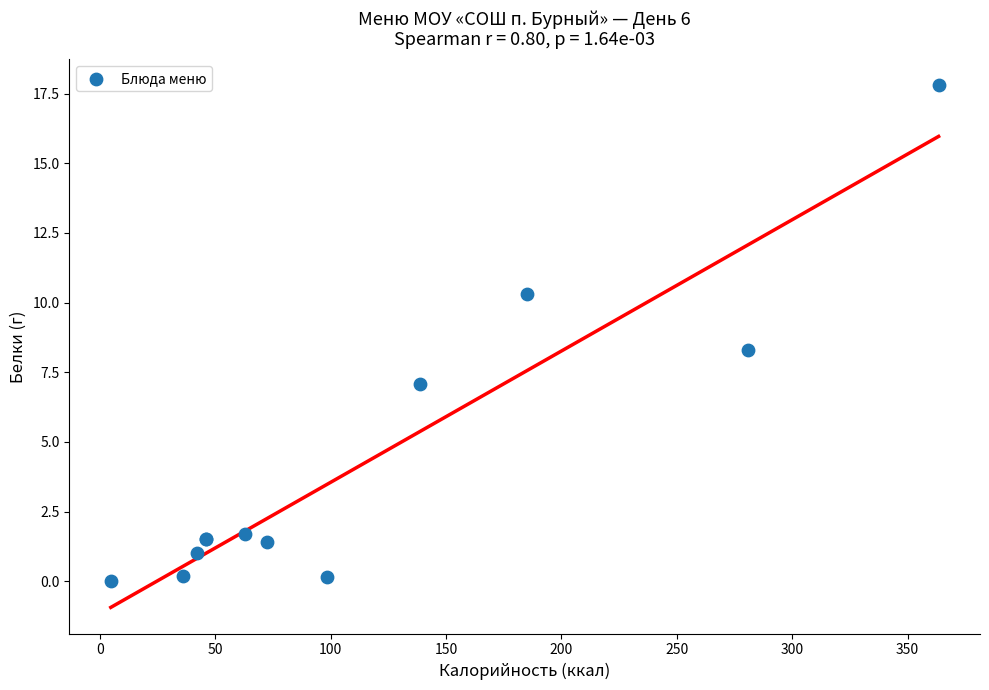

What Y value in the scatter plot is closest to 8?

8.3